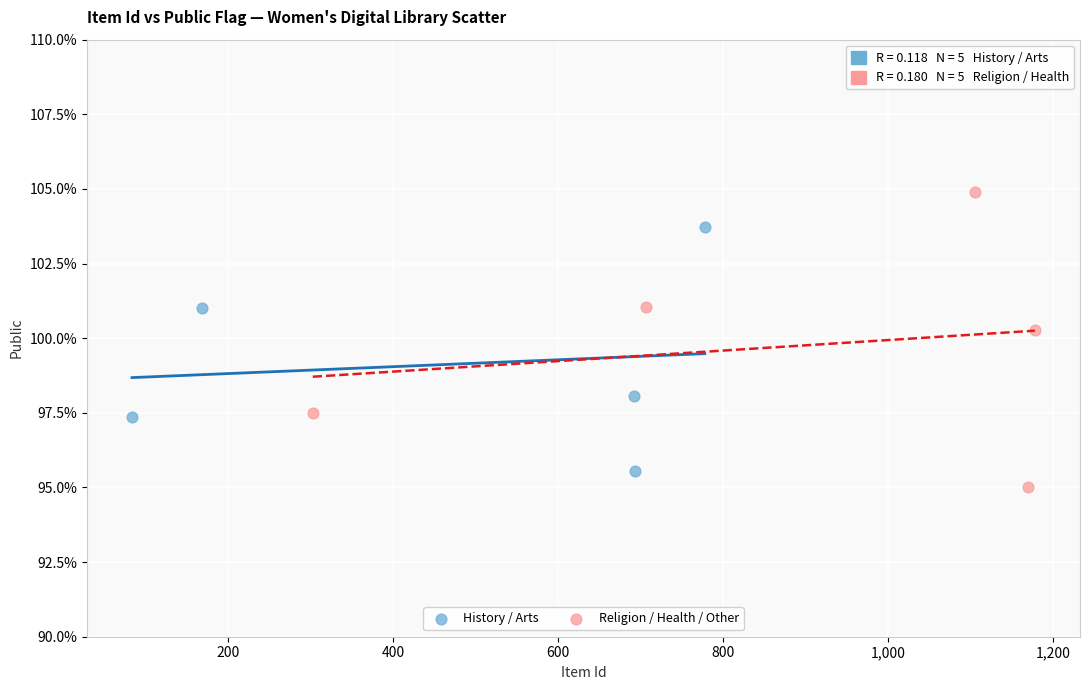

What are all the series names shown in the legend?

History / Arts, Religion / Health / Other